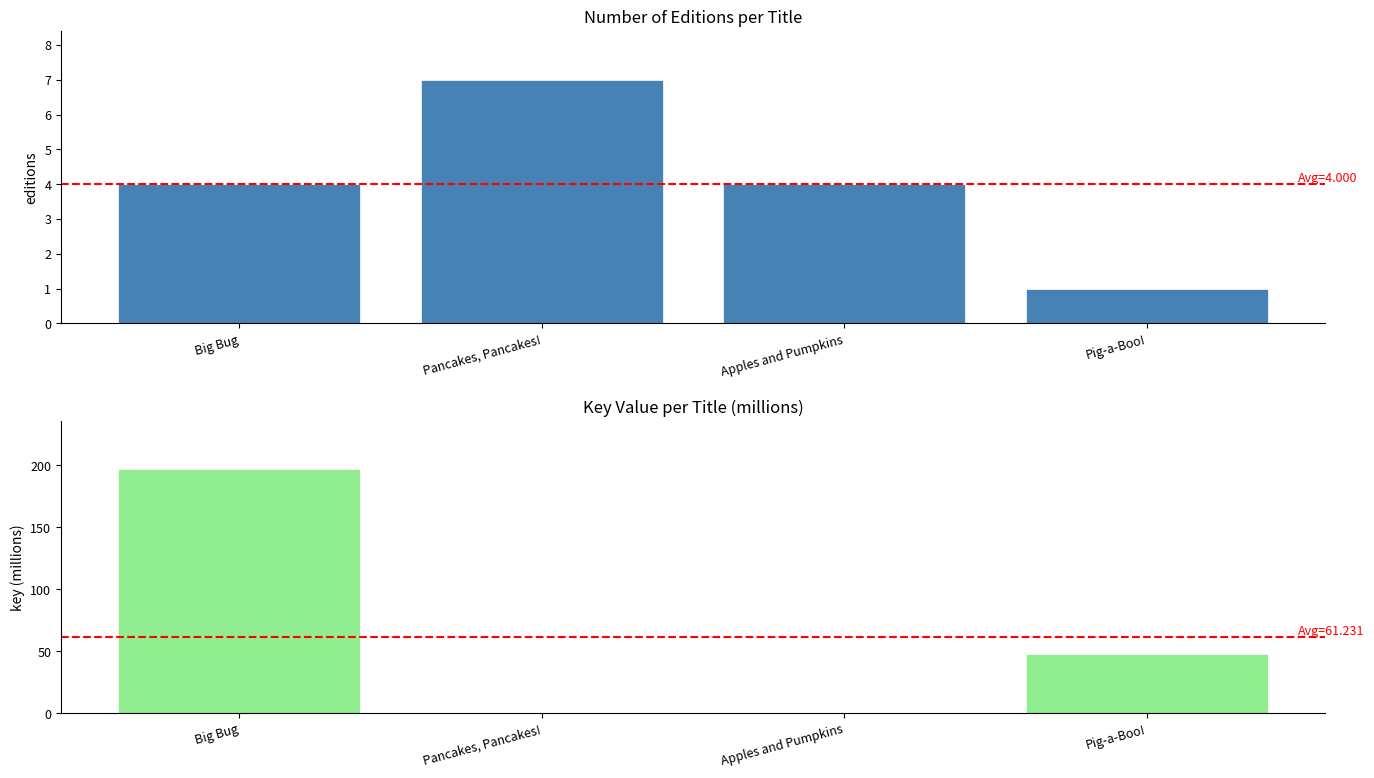

Rank the series by their maximum value, from lowest to highest.

Number of Editions, Key (millions)